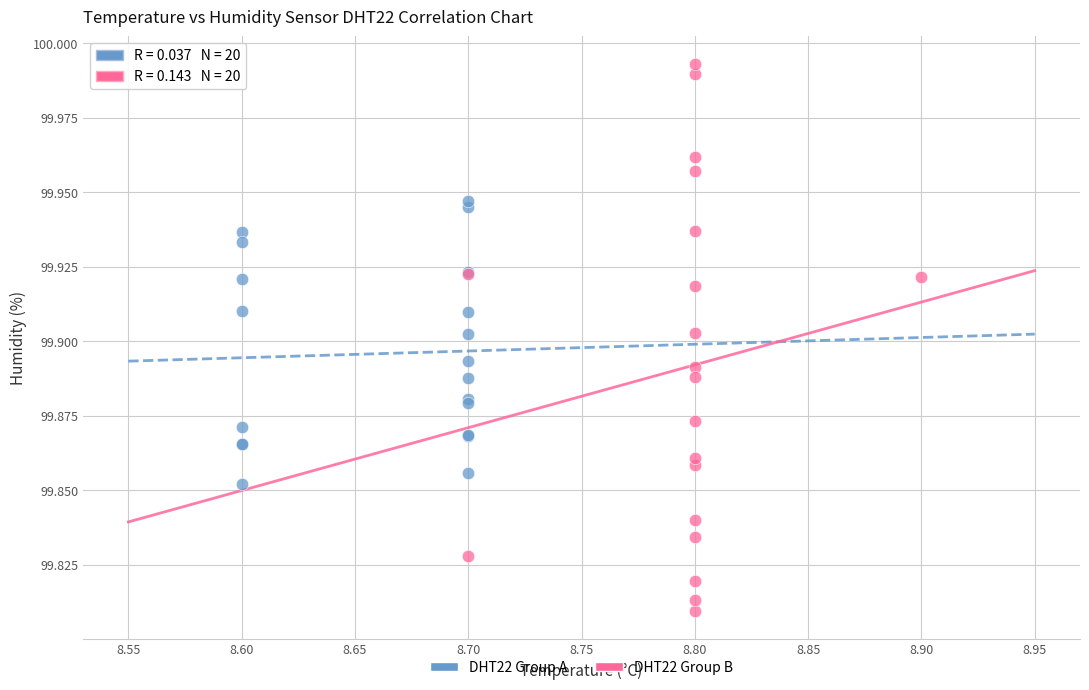

What are all the series names shown in the legend?

DHT22 Group A, DHT22 Group B